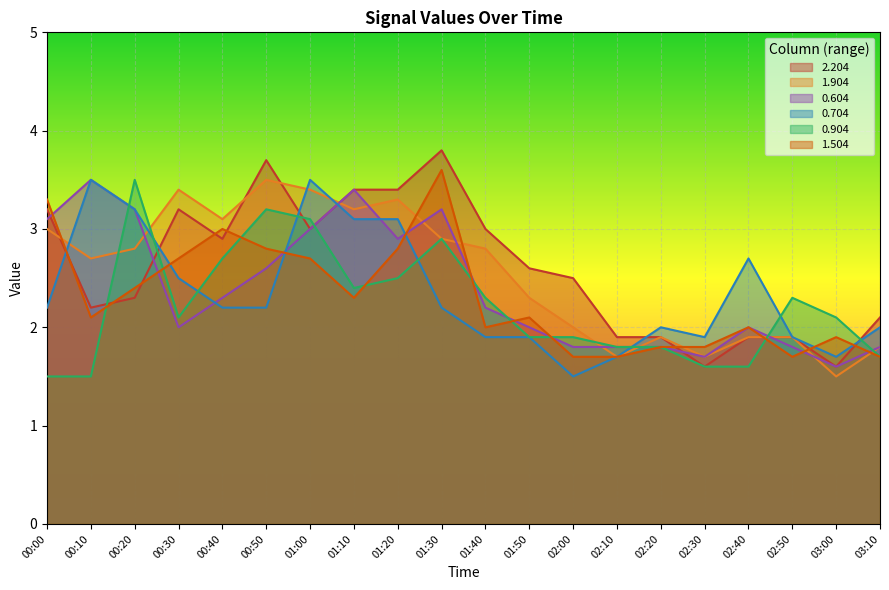

Which series has the largest total across all categories?

2.204